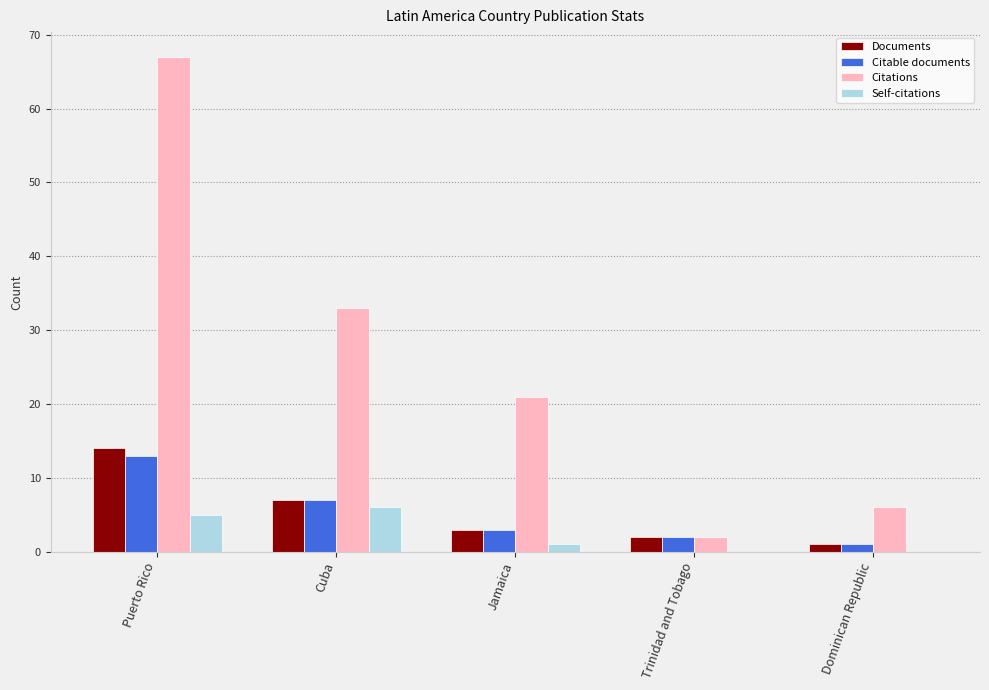

What is the sum of the Documents values at Dominican Republic and Trinidad and Tobago?

3